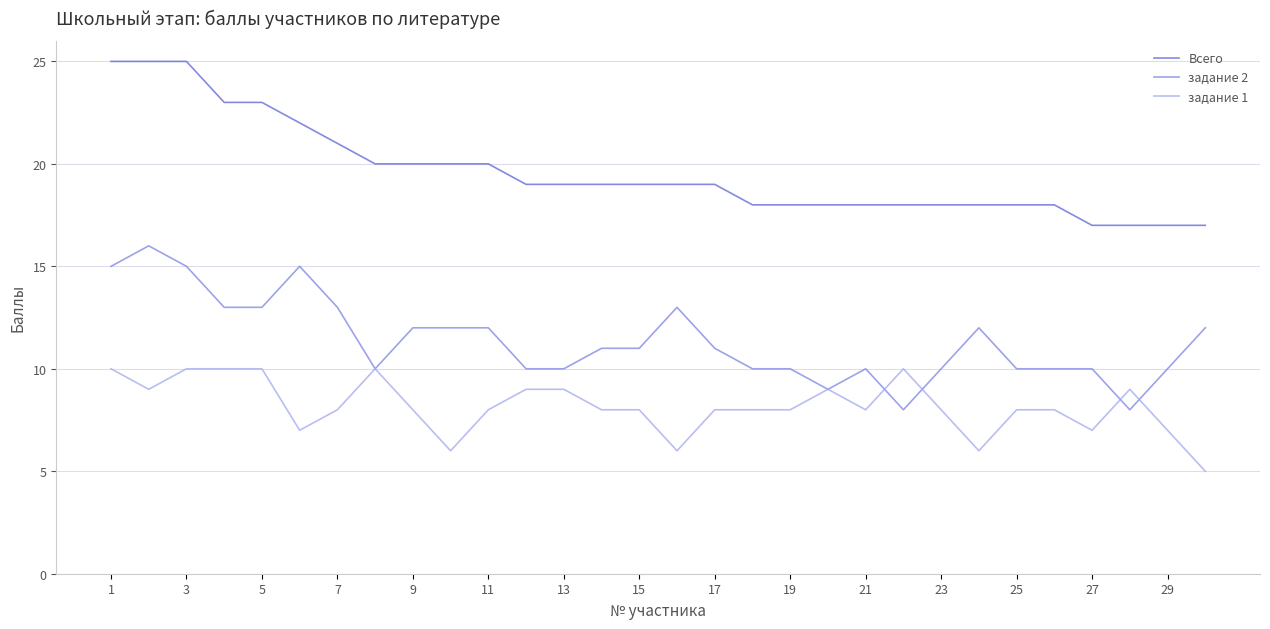

True or false: задание 2 and Всего intersect in this chart.

False